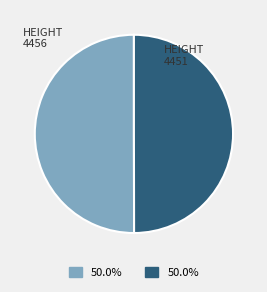

Approximately how many times larger is the value at HEIGHT 4456 compared to HEIGHT 4451?

1.0